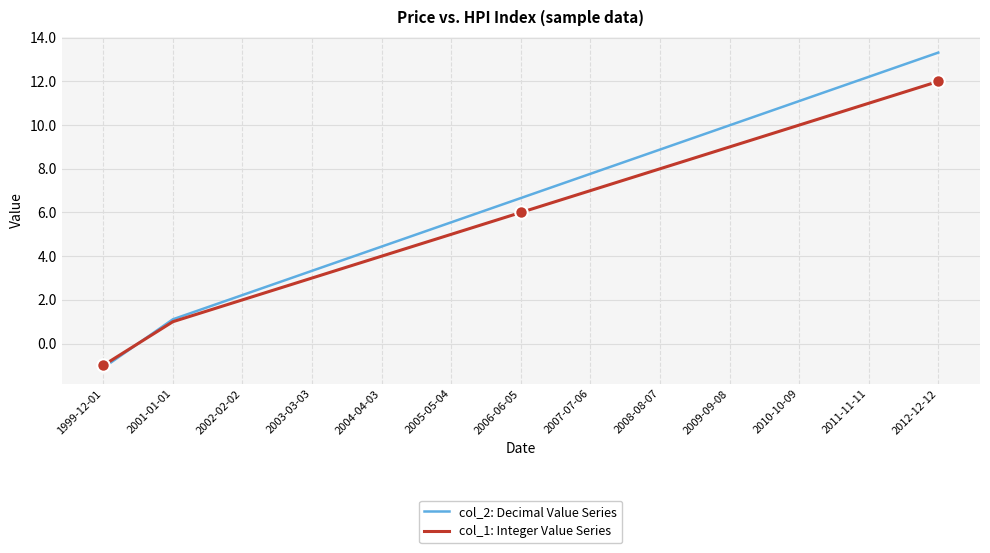

What is the sum of the col_2: Decimal Value Series values at 2004-04-03 and 2001-01-01?

5.6